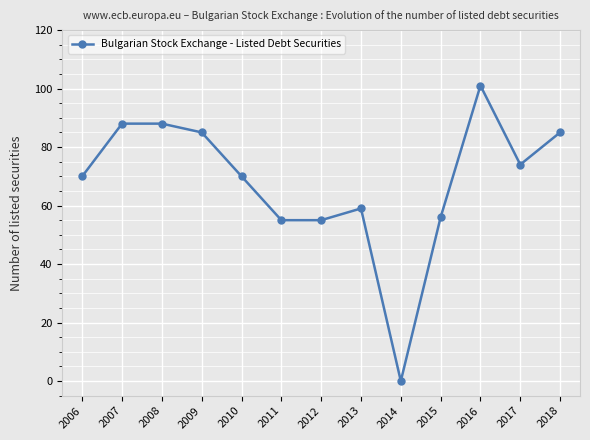

Which category has the lowest value across all series?

2014